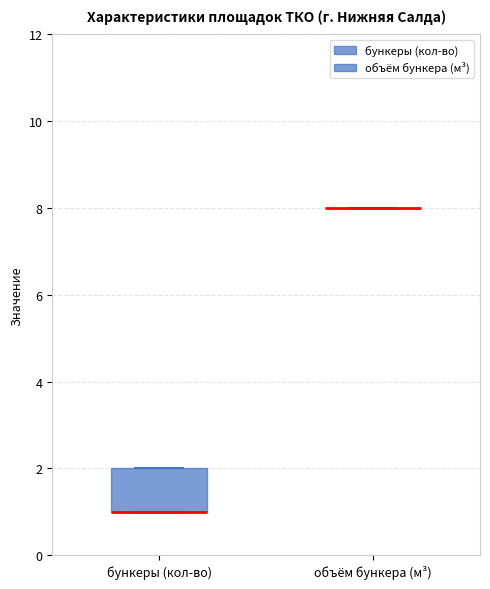

Where is the lower edge of the box for бункеры (кол-во) on the y-axis? The values are not printed on the chart, so give them approximately, as read against the axis.

1